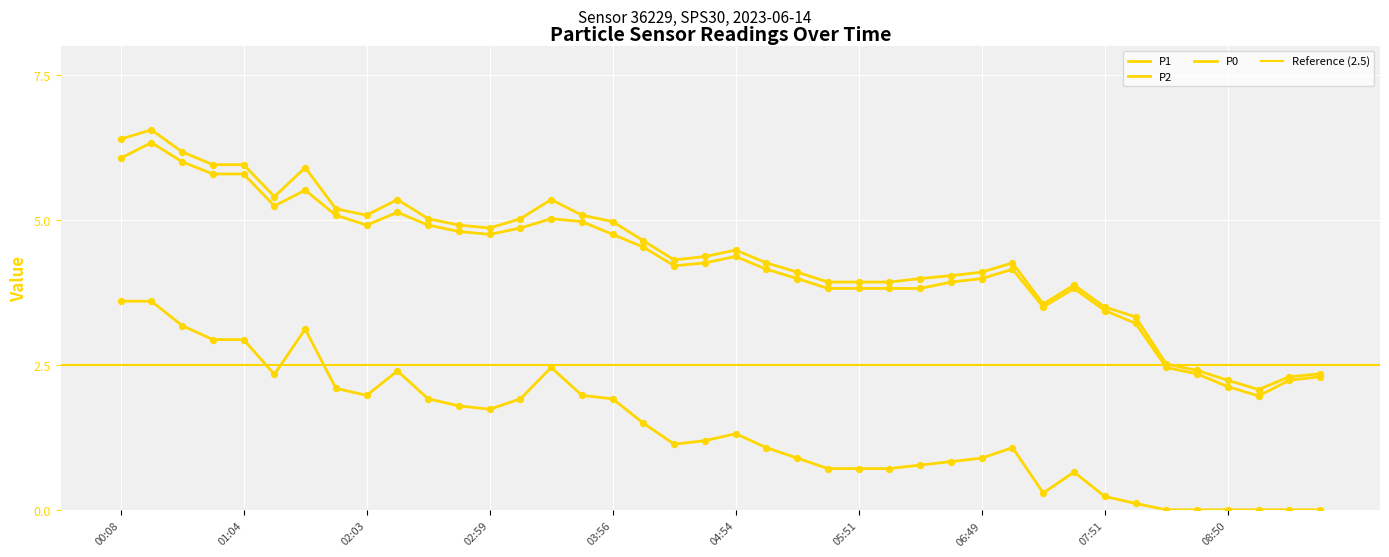

At how many categories does at least one series exceed 0?

40